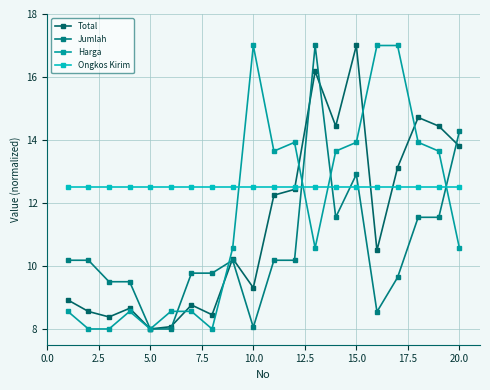

How many data points does each series have?

20